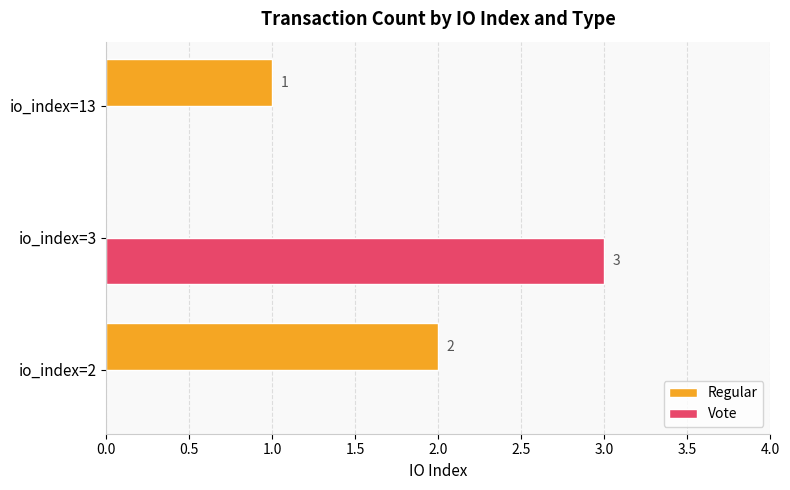

How many Regular values are between 0 and 2?

3